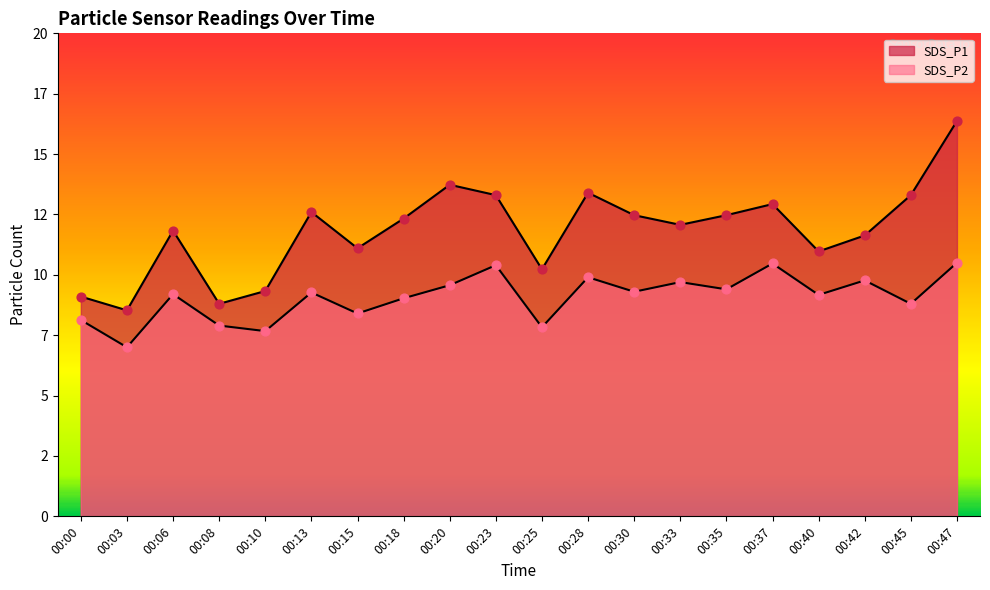

Which series contains the highest Y value?

SDS_P1